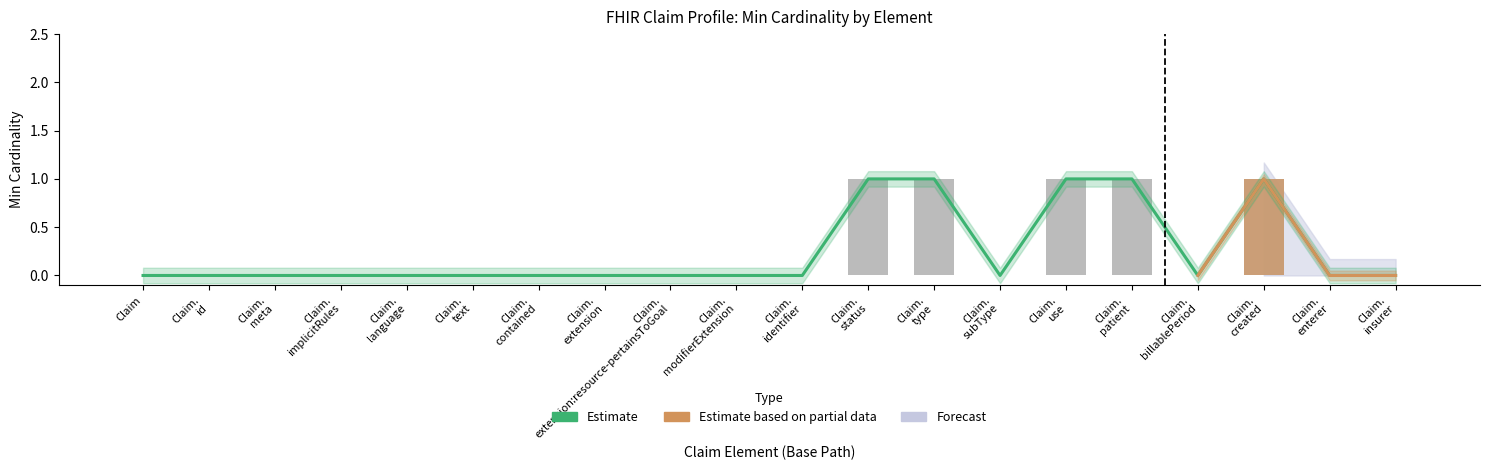

True or false: Min has a value of 0 at Claim. identifier.

True